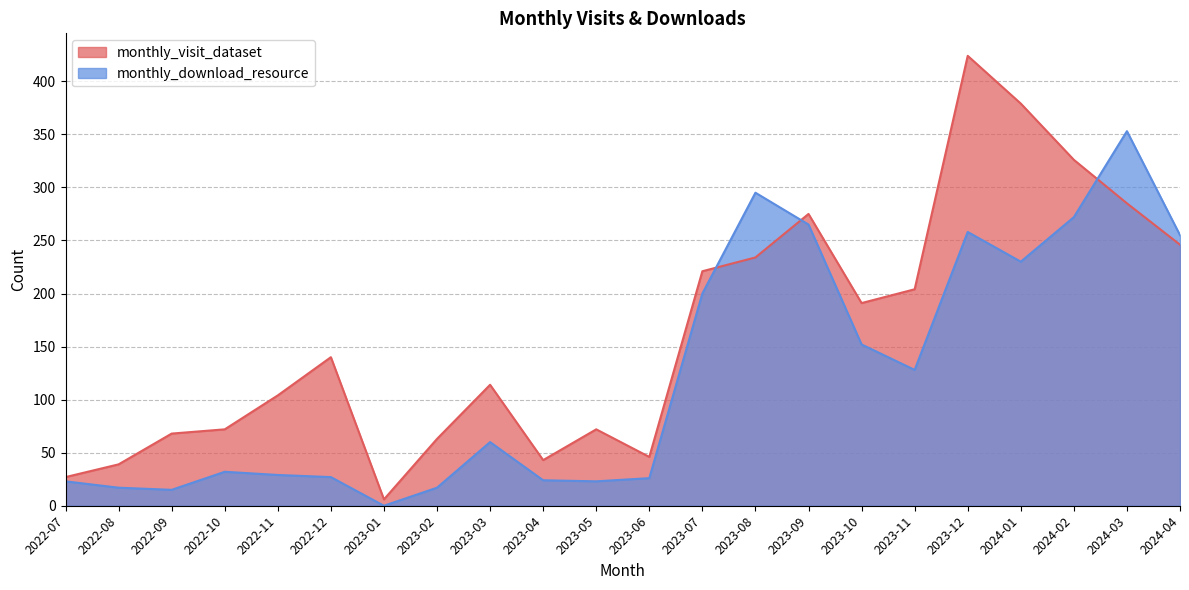

Rank the series by their average value, from lowest to highest.

monthly_download_resource, monthly_visit_dataset